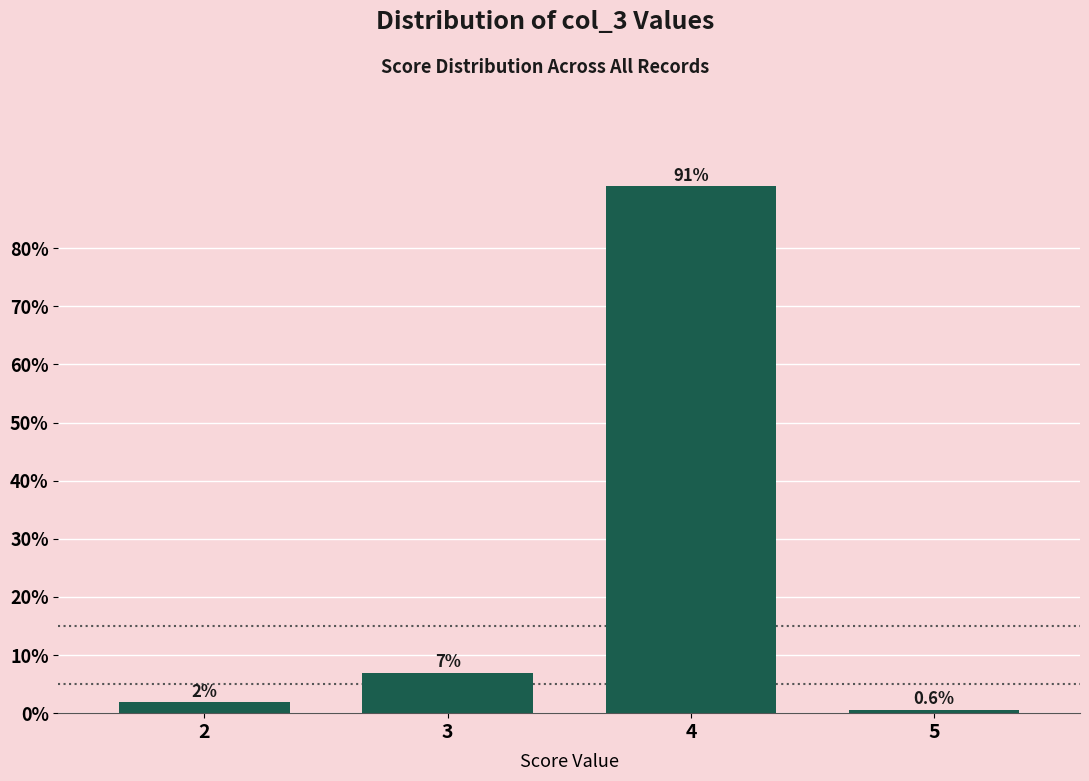

Is it true that the value at 4 is 41.8?

False